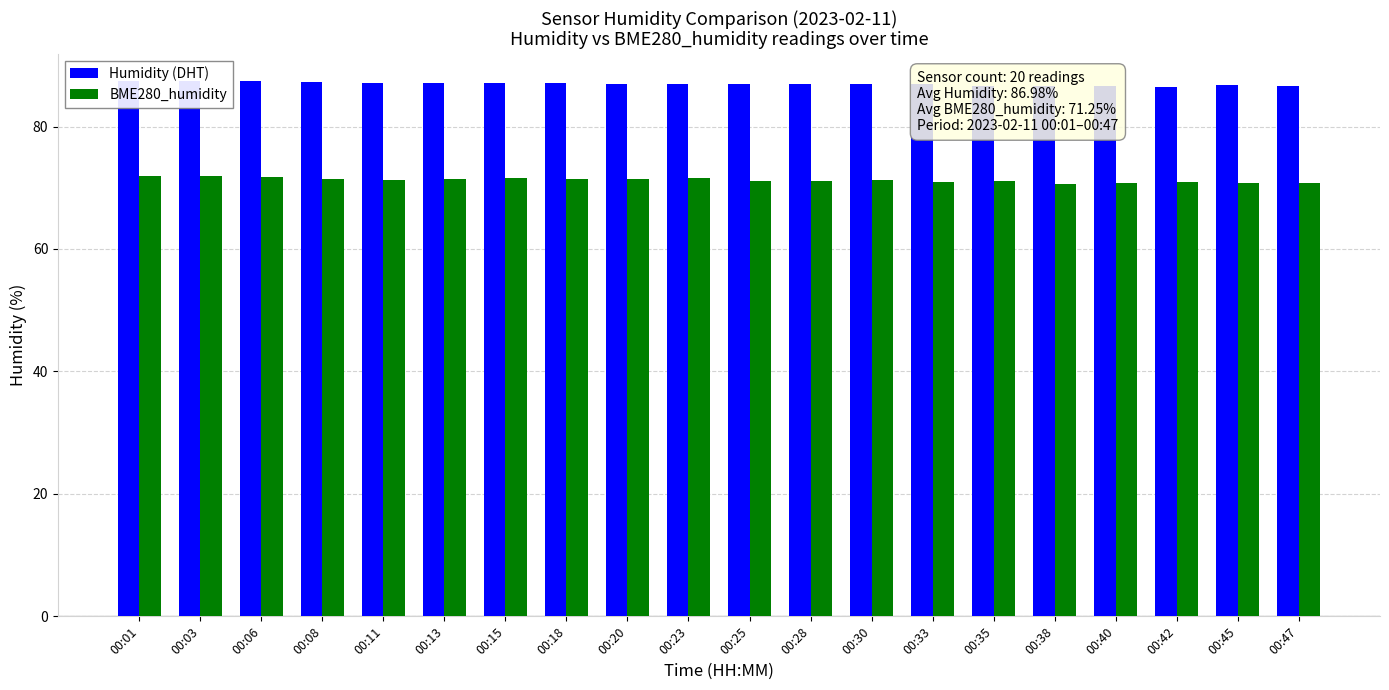

At which label does BME280_humidity reach its minimum?

00:38